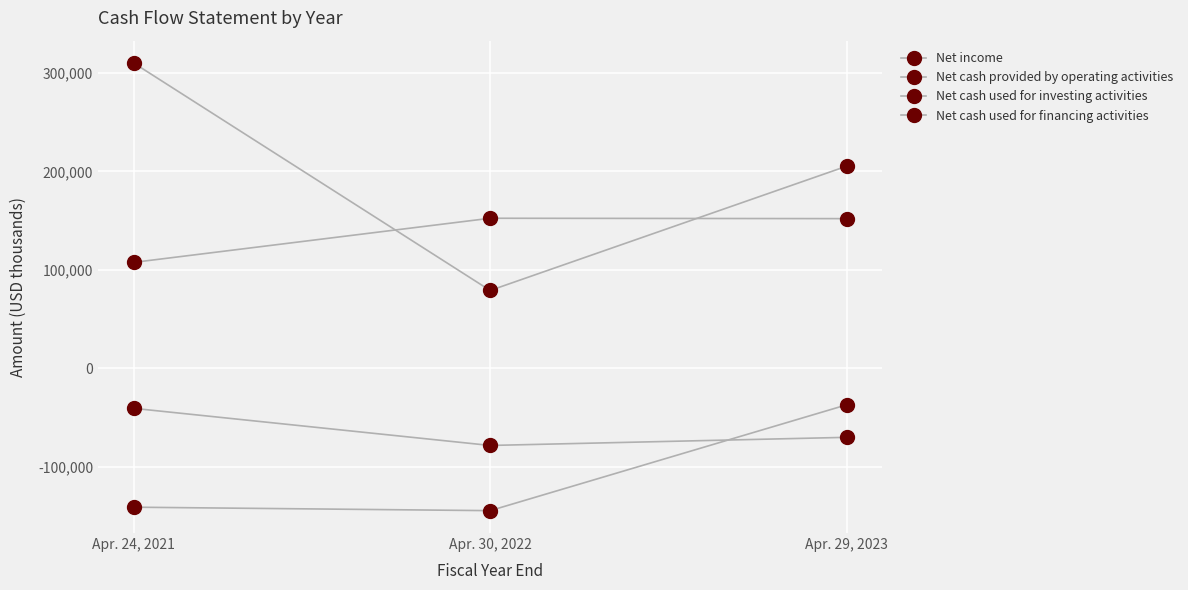

How many data points in Net cash used for investing activities are above -70120?

1